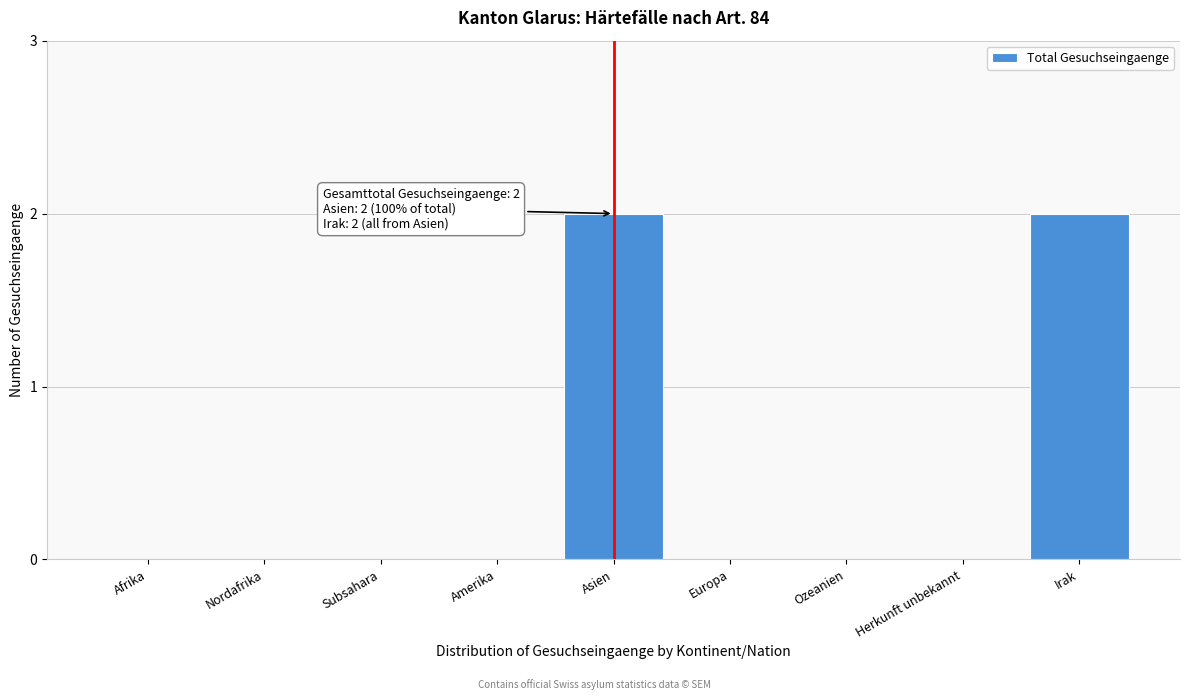

Reading right to left, extract all data points from this chart.

Irak=2	Herkunft unbekannt=0	Ozeanien=0	Europa=0	Asien=2	Amerika=0	Subsahara=0	Nordafrika=0	Afrika=0